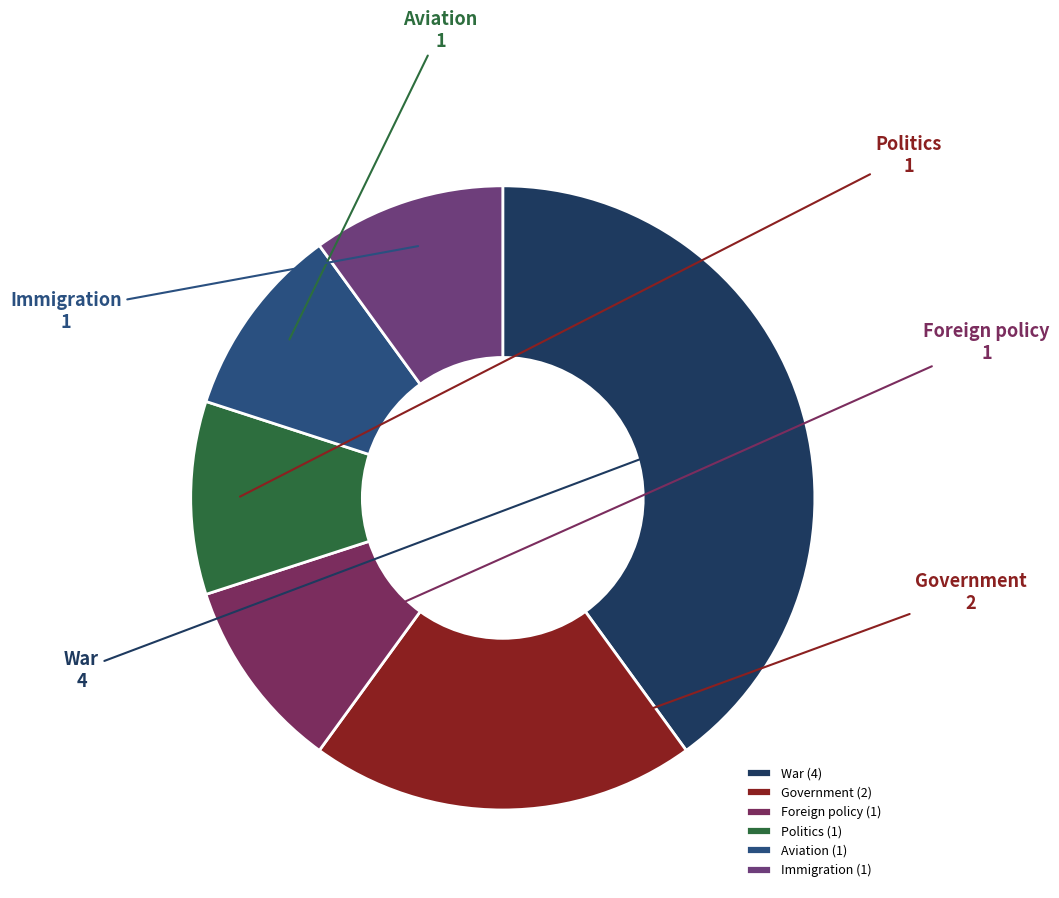

Is it true that War is 40% of the pie?

True